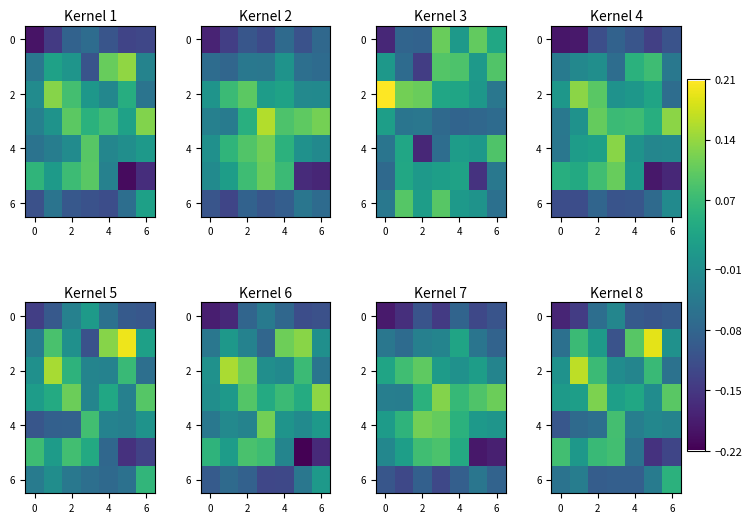

How many values in the 6 series exceed 0?

1